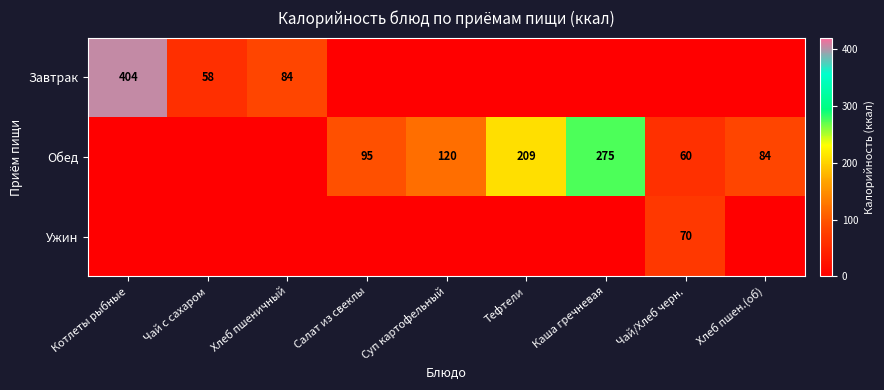

What is the spread (max minus min) of values at Суп картофельный?

120.0